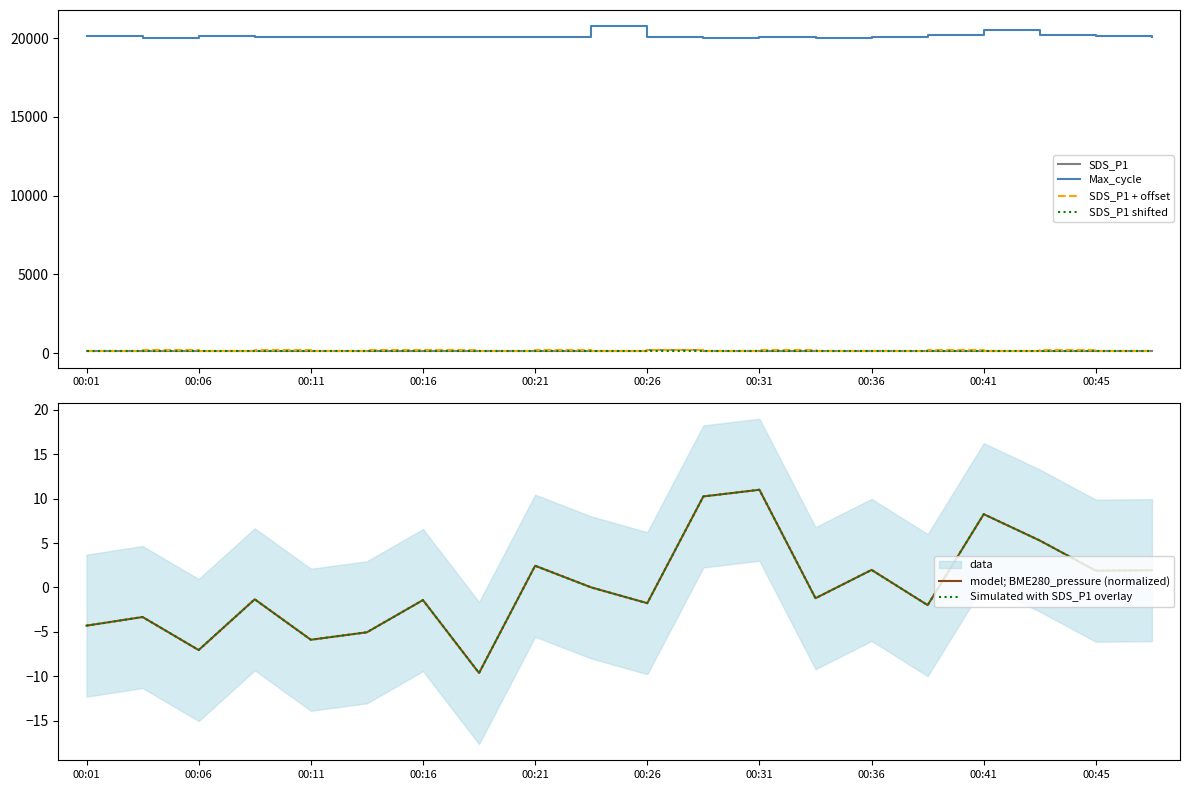

True or false: Max_cycle and SDS_P1 + offset intersect in this chart.

False